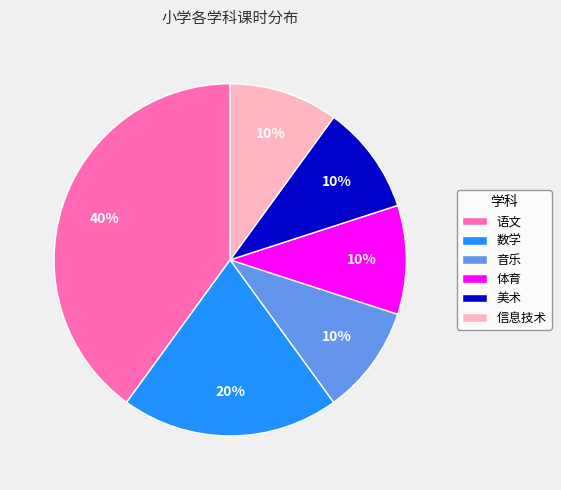

Which has a higher value, 美术 or 数学?

数学